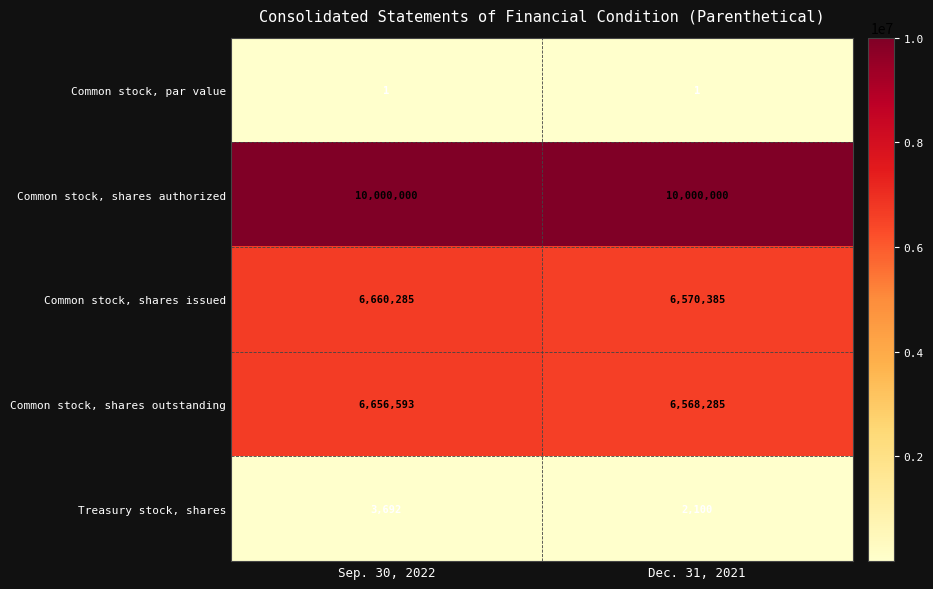

True or false: Common stock, par value has a value of 1 at Sep. 30, 2022.

True